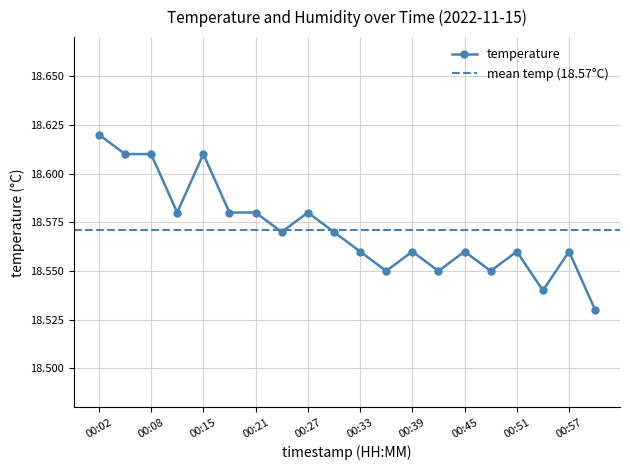

True or false: the data has more than 1 interior local peaks.

True